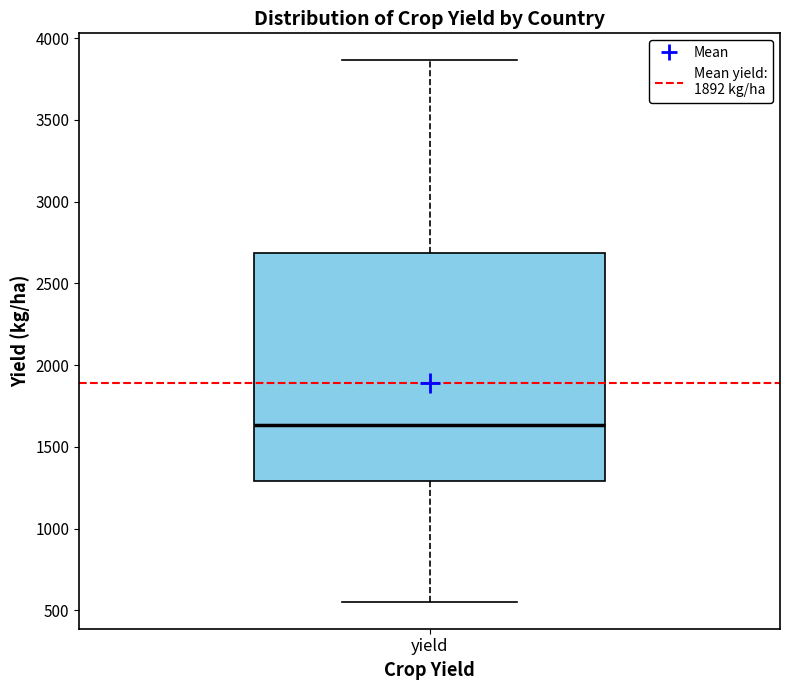

Read this box plot against the y-axis: the position of the median line, the range covered by the box, and the ends of both whiskers. The values are not printed on the chart, so give them approximately, as read against the axis.

median 1650, box 1300 to 2700, whiskers 550 to 3850